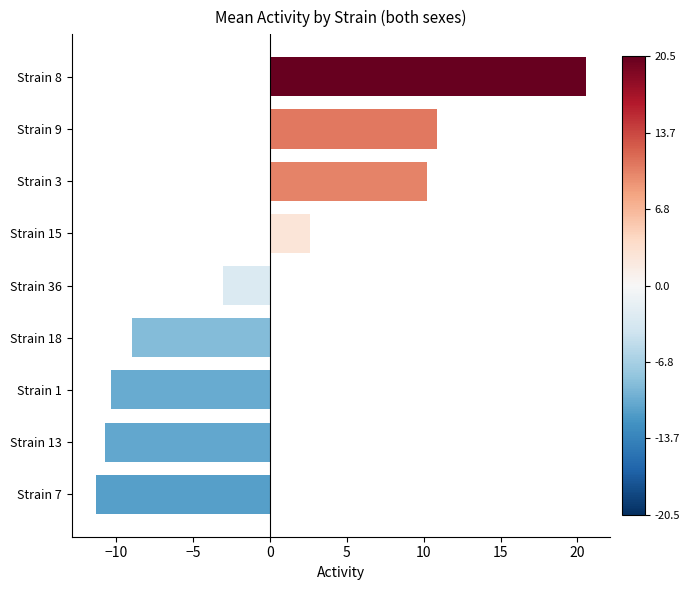

How many bars are there in total?

9